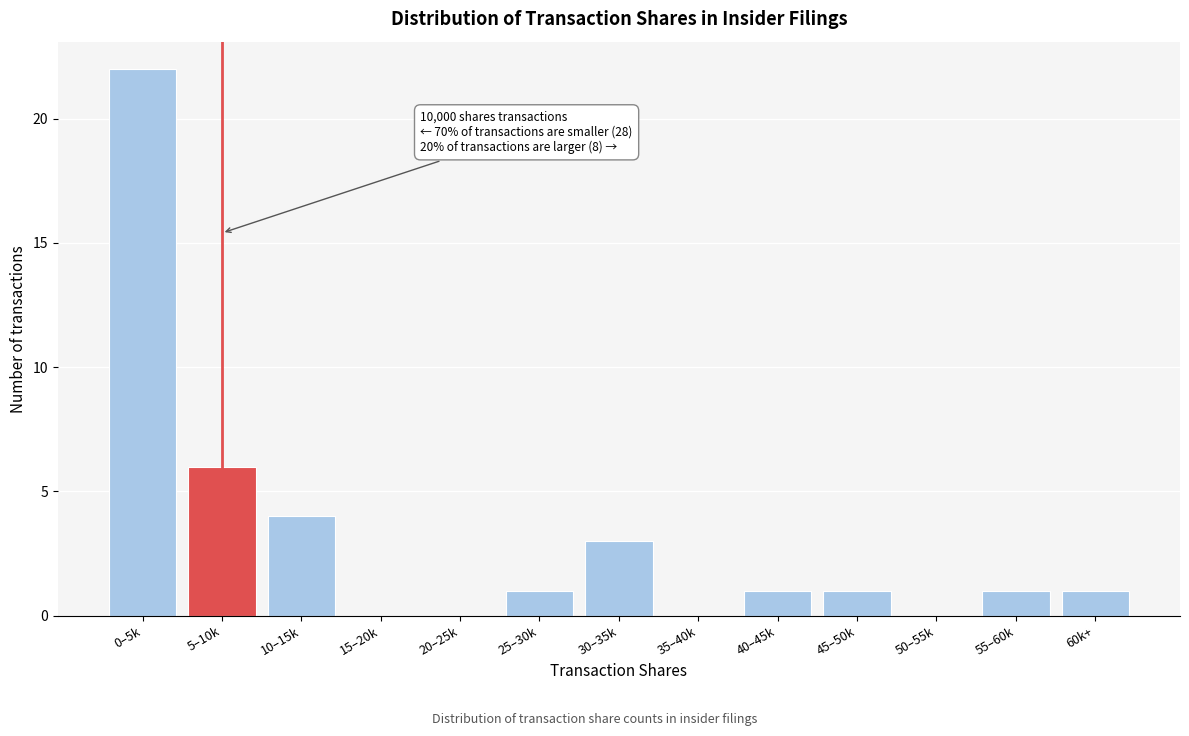

Reading left to right, extract all data points from this chart.

0–5k=22	5–10k=6	10–15k=4	15–20k=0	20–25k=0	25–30k=1	30–35k=3	35–40k=0	40–45k=1	45–50k=1	50–55k=0	55–60k=1	60k+=1